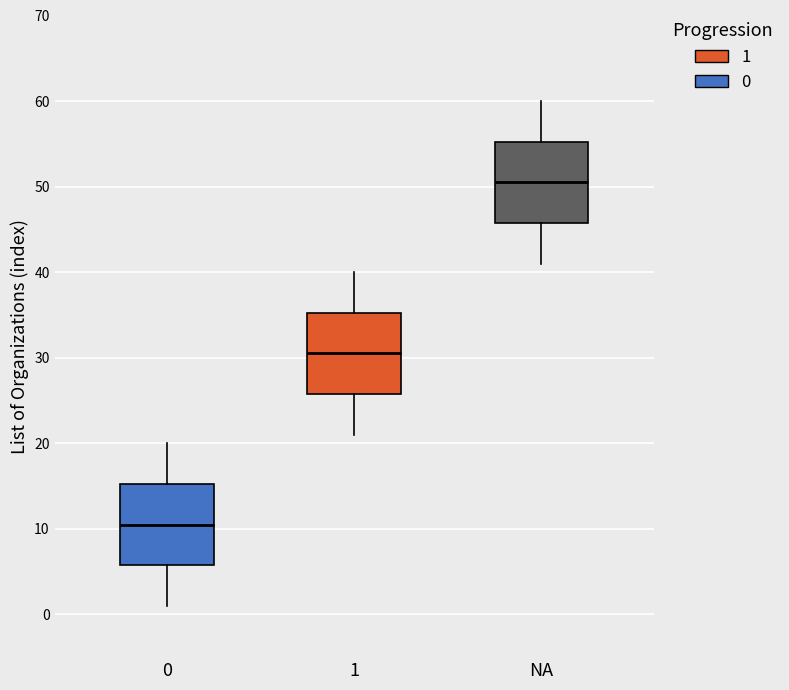

Reading left to right, read every box against the y-axis: the position of its median line, the range the box covers, and the ends of its whiskers. The values are not printed on the chart, so give them approximately, as read against the axis.

0: median 11, box 6 to 15, whiskers 1 to 20
1: median 31, box 26 to 35, whiskers 21 to 40
NA: median 51, box 46 to 55, whiskers 41 to 60